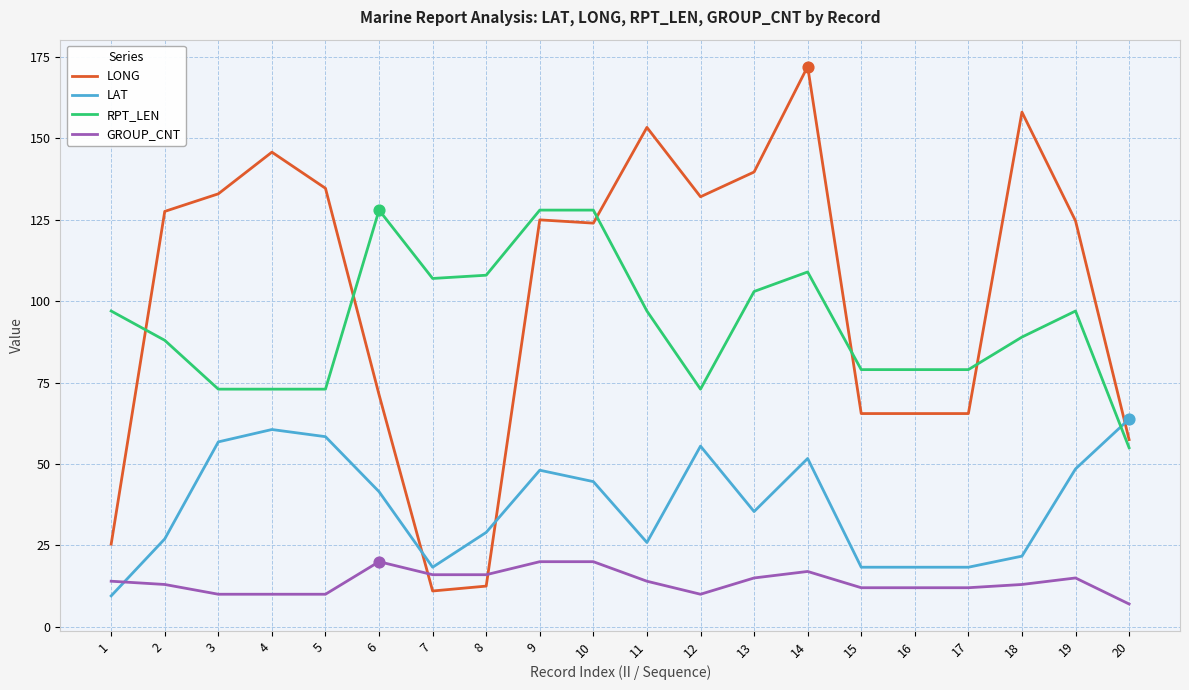

Is the value of GROUP_CNT at 4 greater than the value of LAT at 18?

No